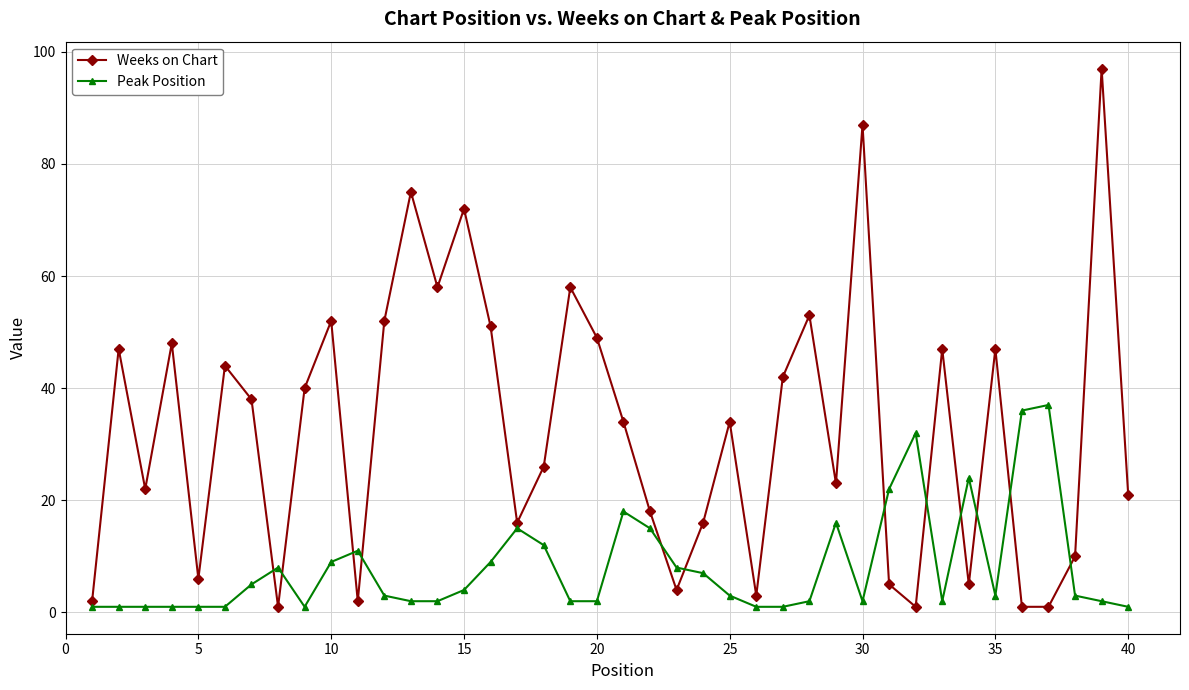

What is the maximum value for Peak Position?

37